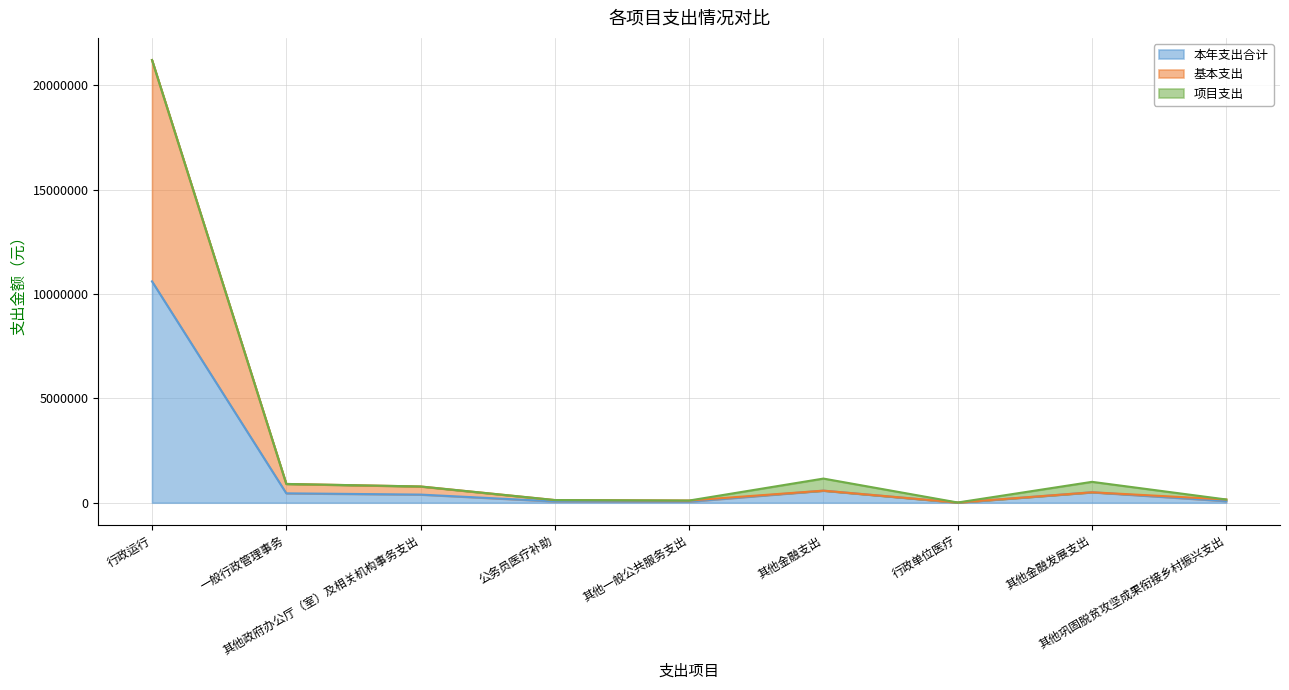

What is the minimum value shown in the chart?

5000.0